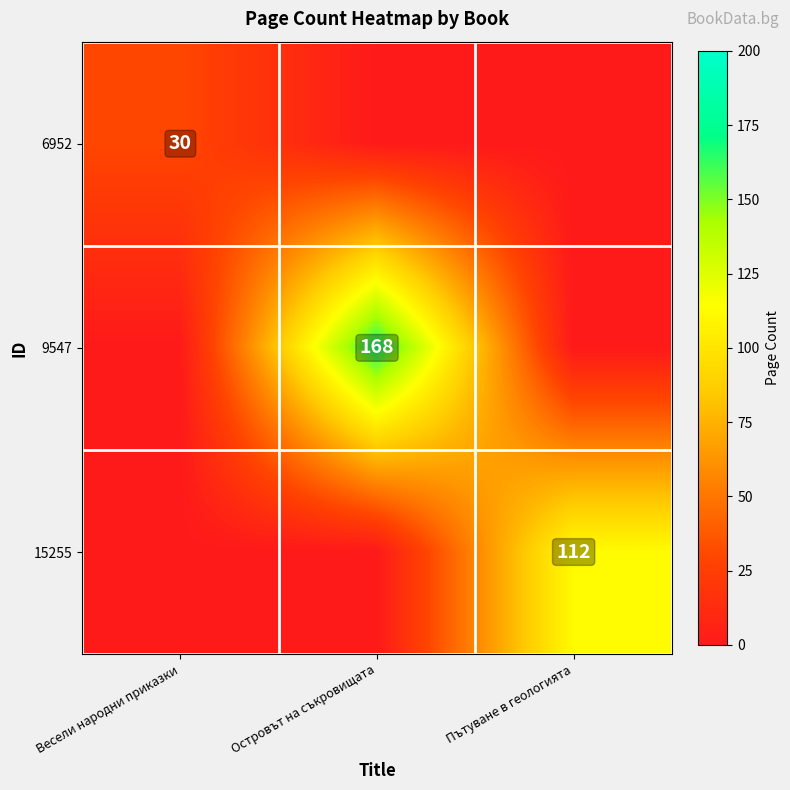

True or false: 6952 has a value of 30 at Весели народни приказки.

True